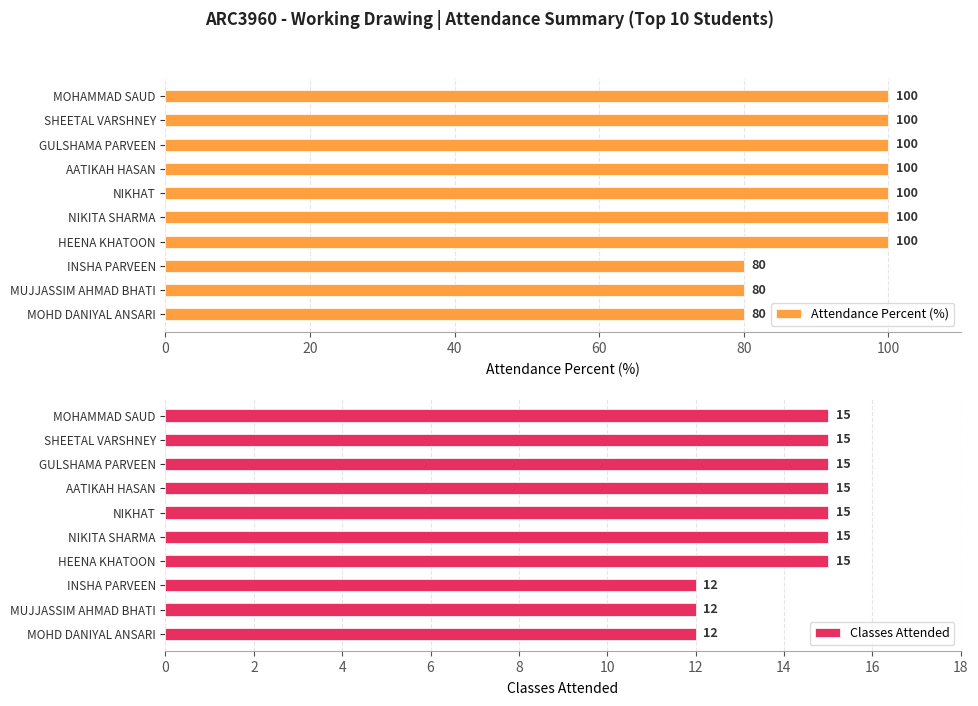

What is the sum of the Attendance Percent (%) values at NIKHAT and MOHD DANIYAL ANSARI?

180